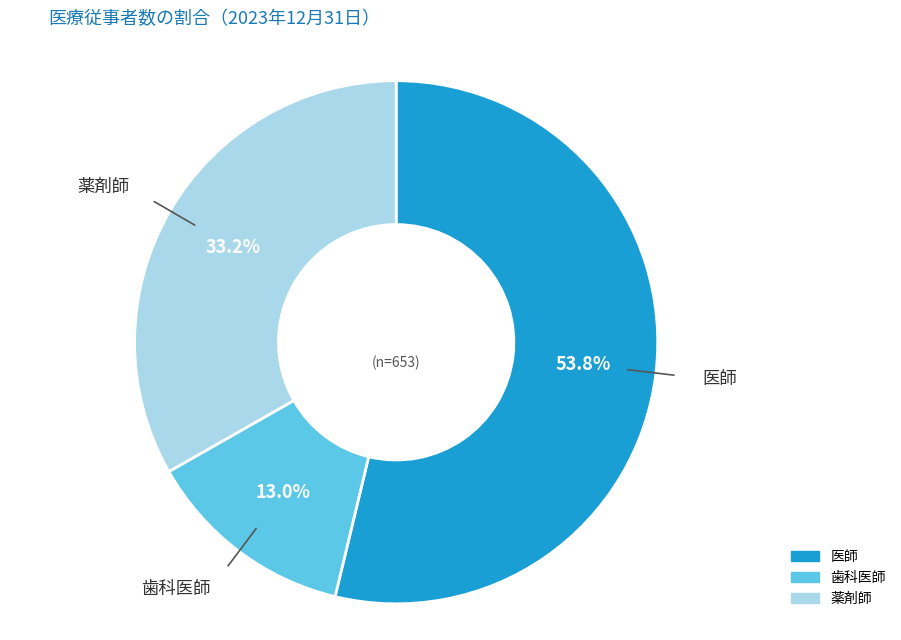

Which category has the smallest portion of the pie?

歯科医師